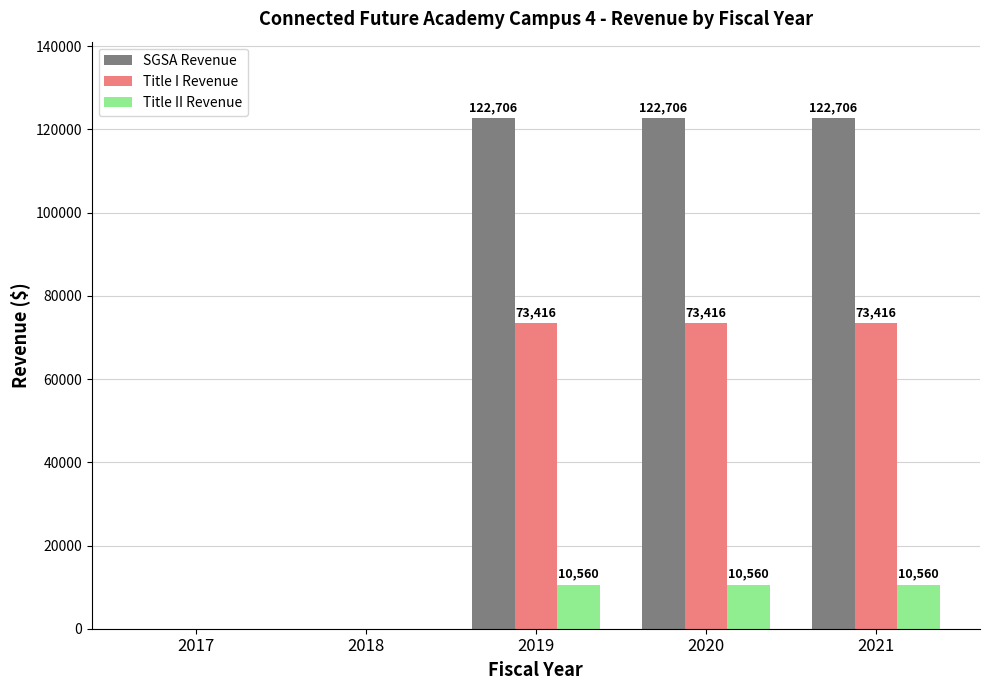

What is the sum of the Title II Revenue values at 2018 and 2021?

10560